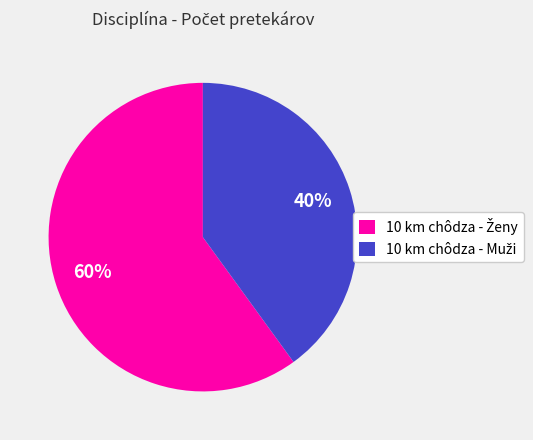

How many slices are in this pie chart?

2